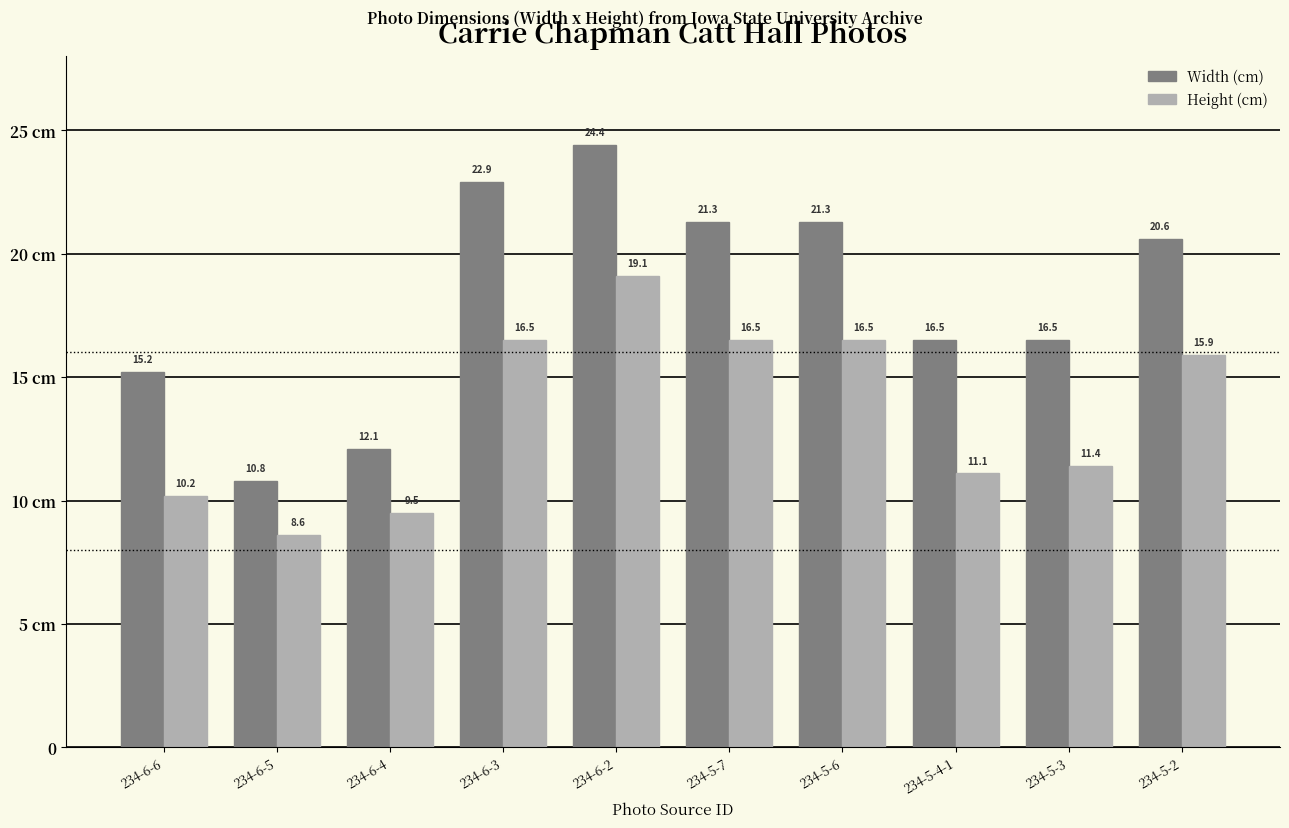

What are all the series names shown in the legend?

Width (cm), Height (cm)